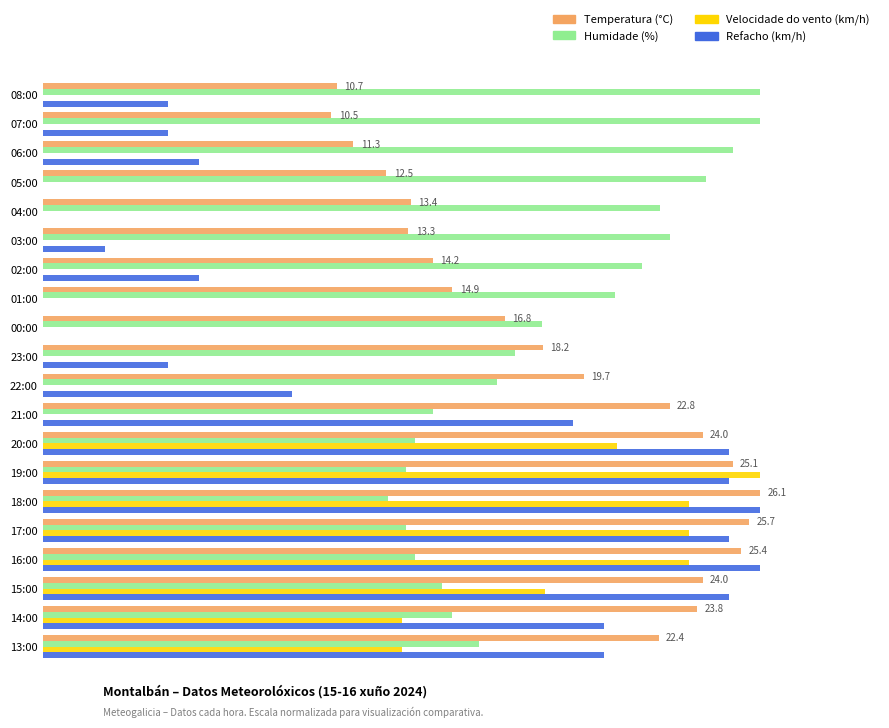

What is the maximum value shown in the chart?

30.0